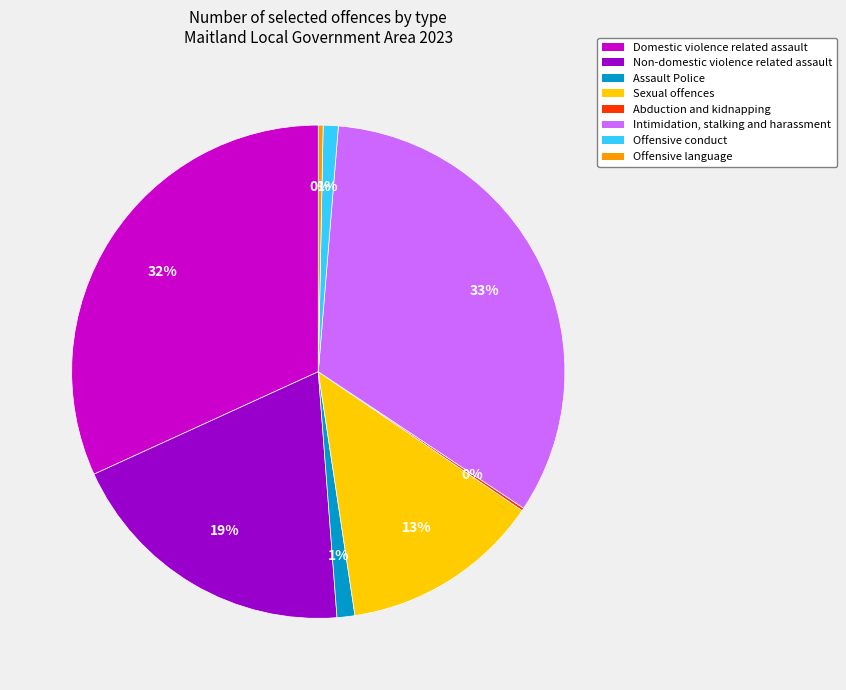

True or false: Assault Police accounts for 1% of the total.

True